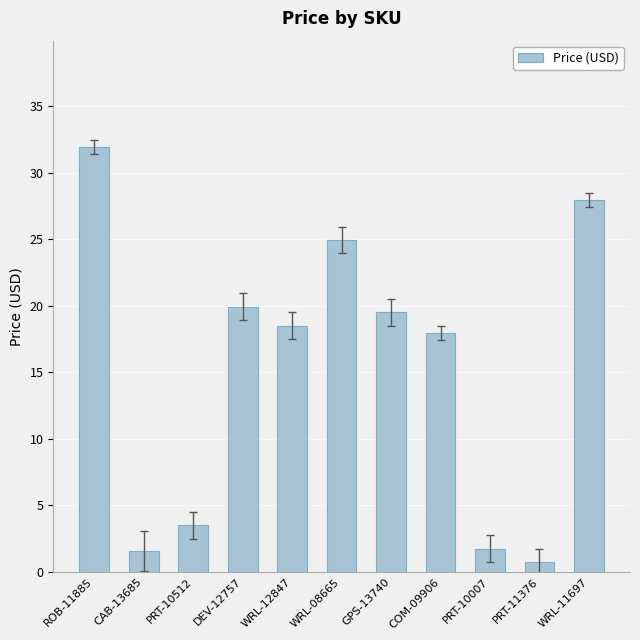

Between PRT-10007 and WRL-08665, which is larger?

WRL-08665